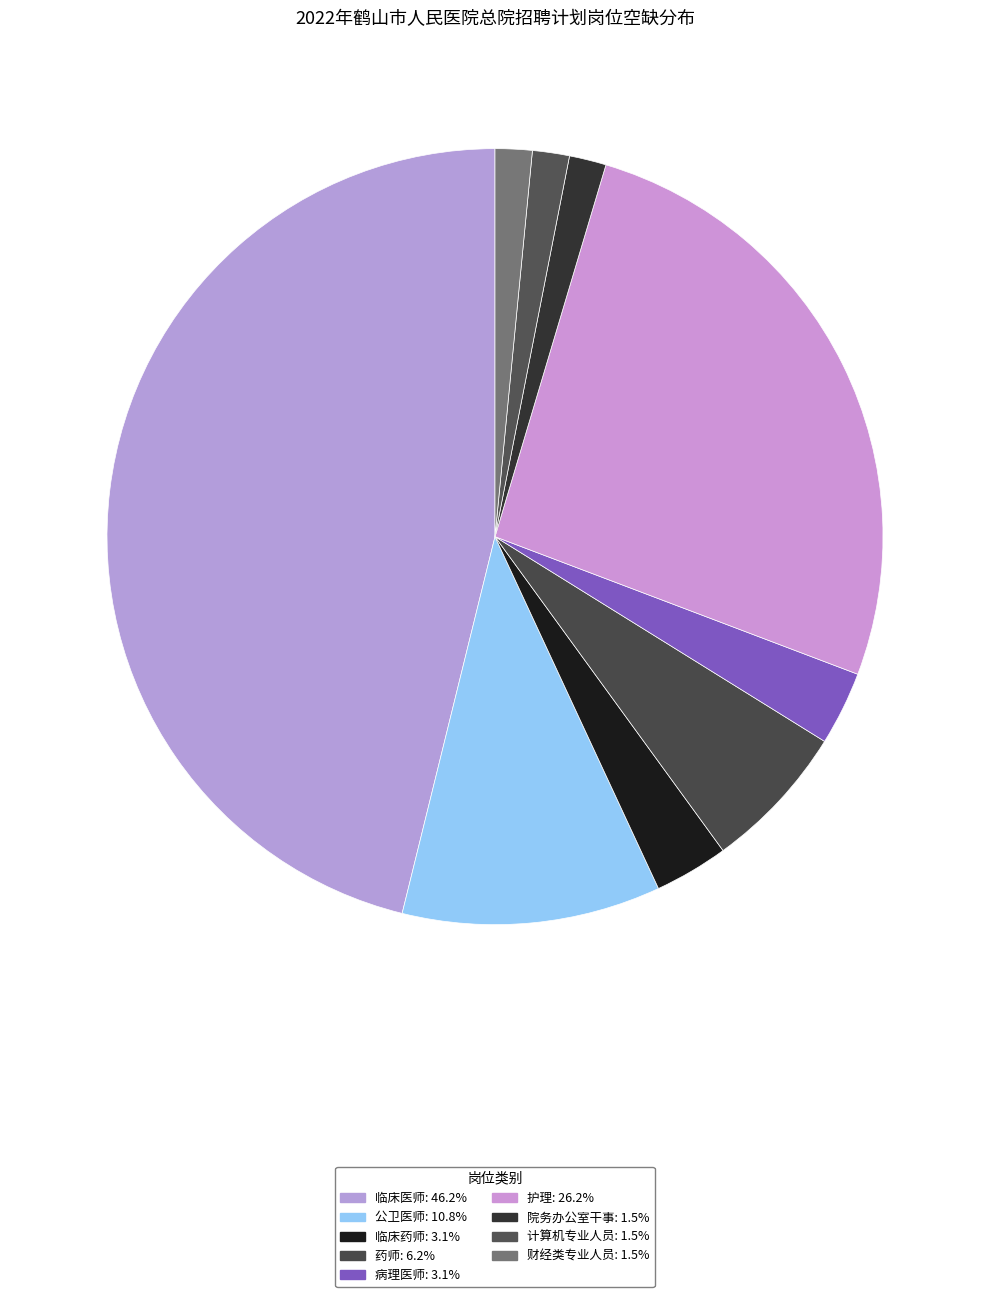

Which category has the biggest portion of the pie?

临床医师